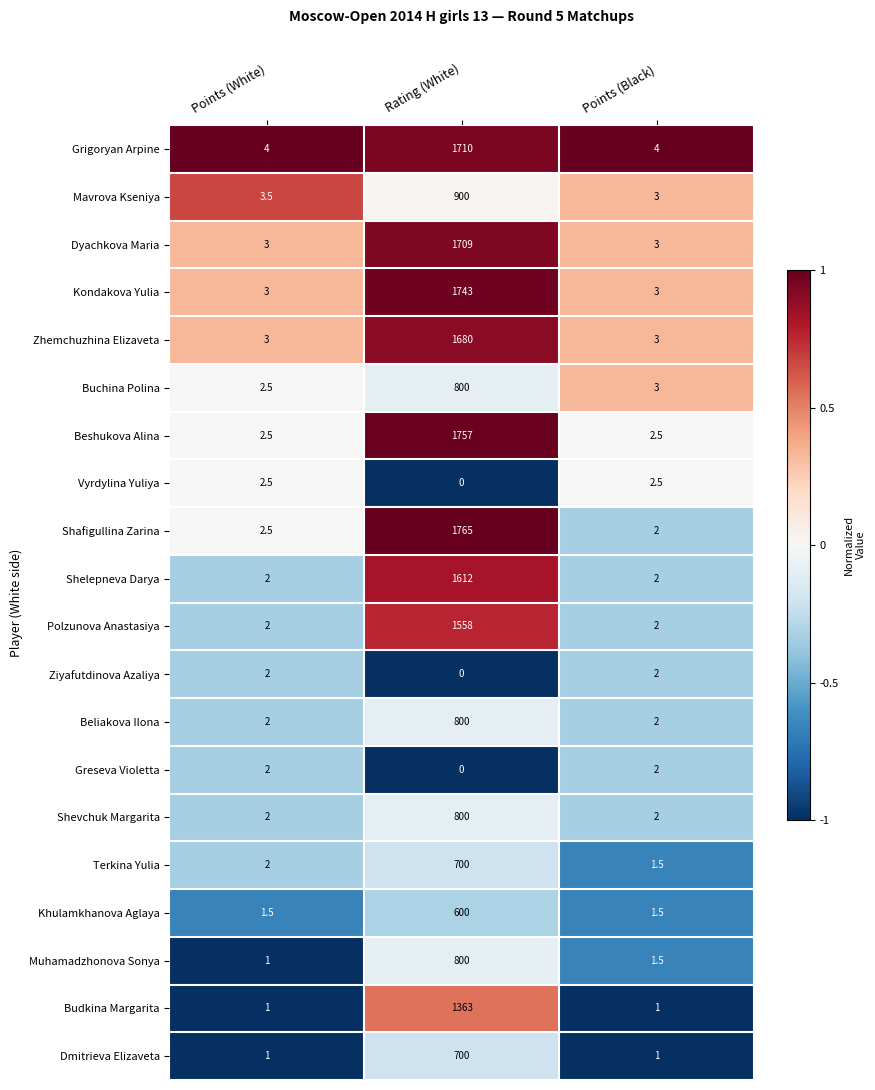

What is the sum of all Khulamkhanova Aglaya values?

603.0